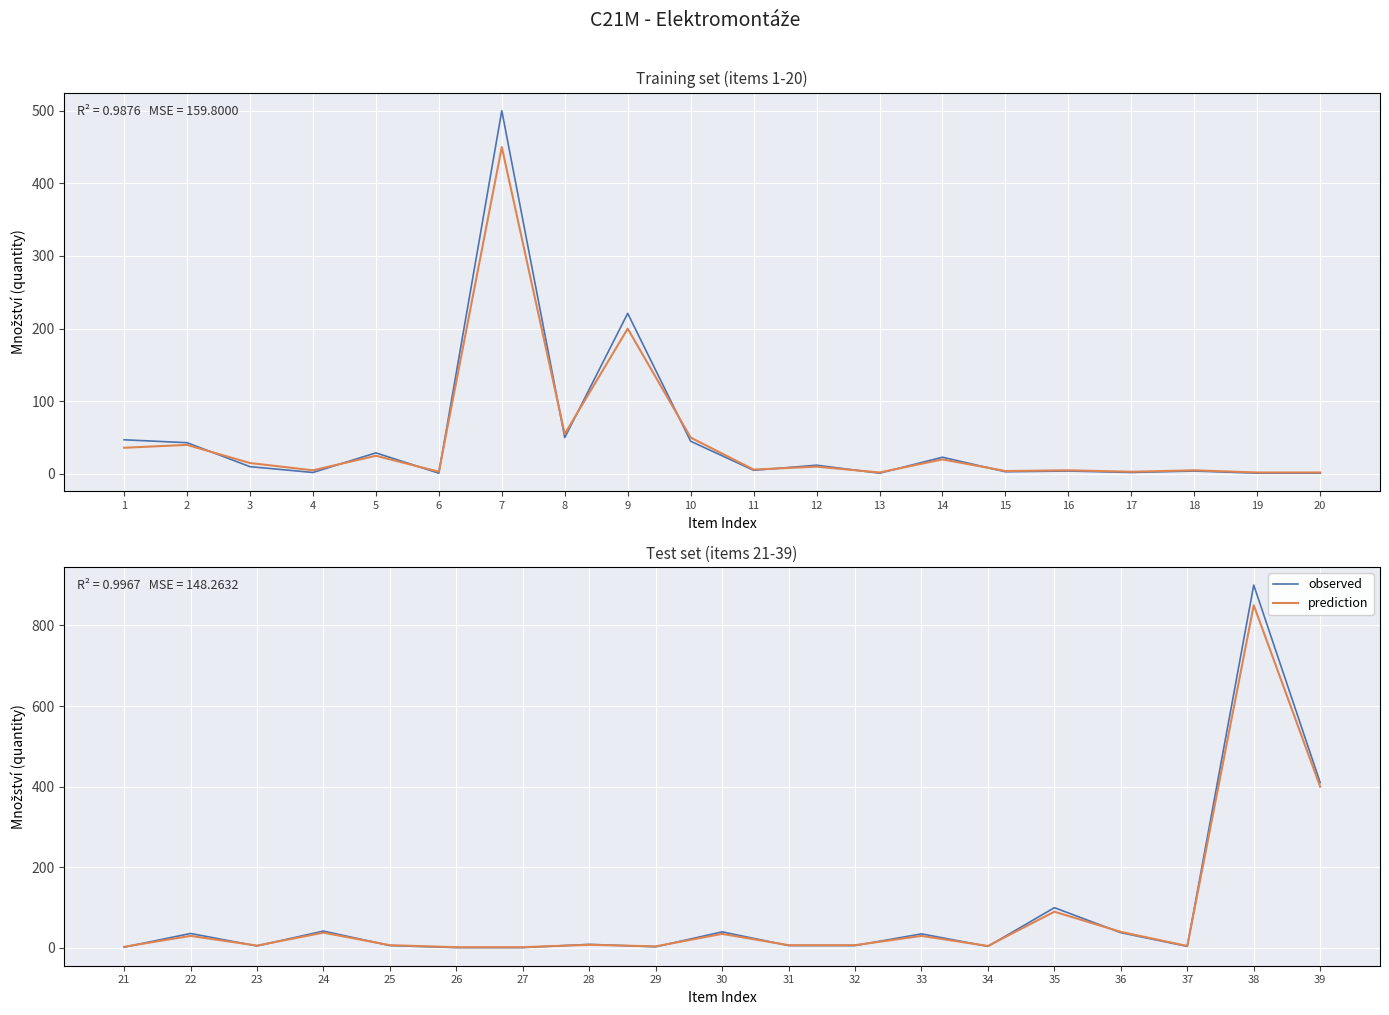

What is the value of the observed point at the 10th from the left?

40